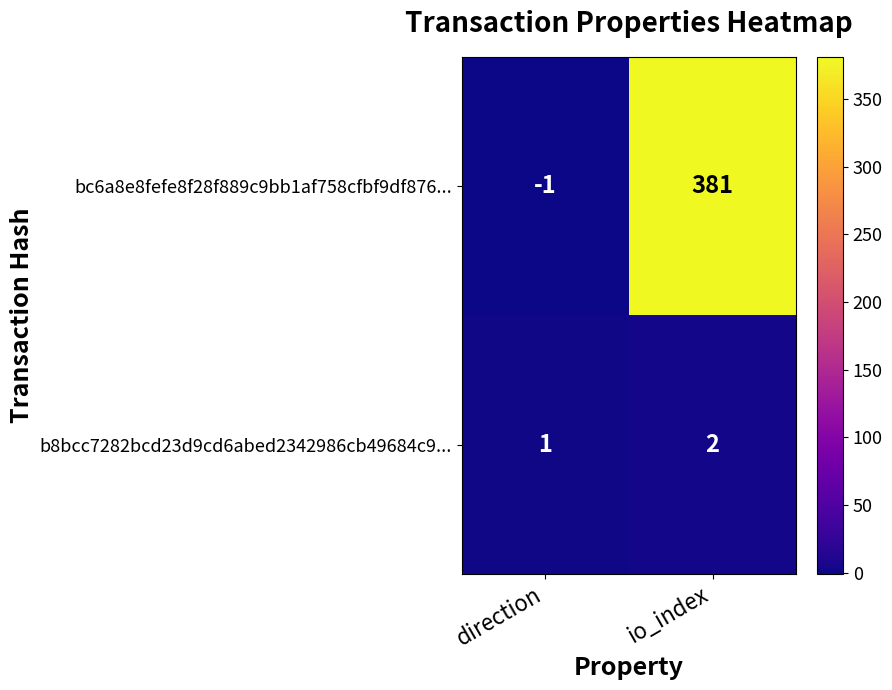

Which category has the highest value across all series?

io_index